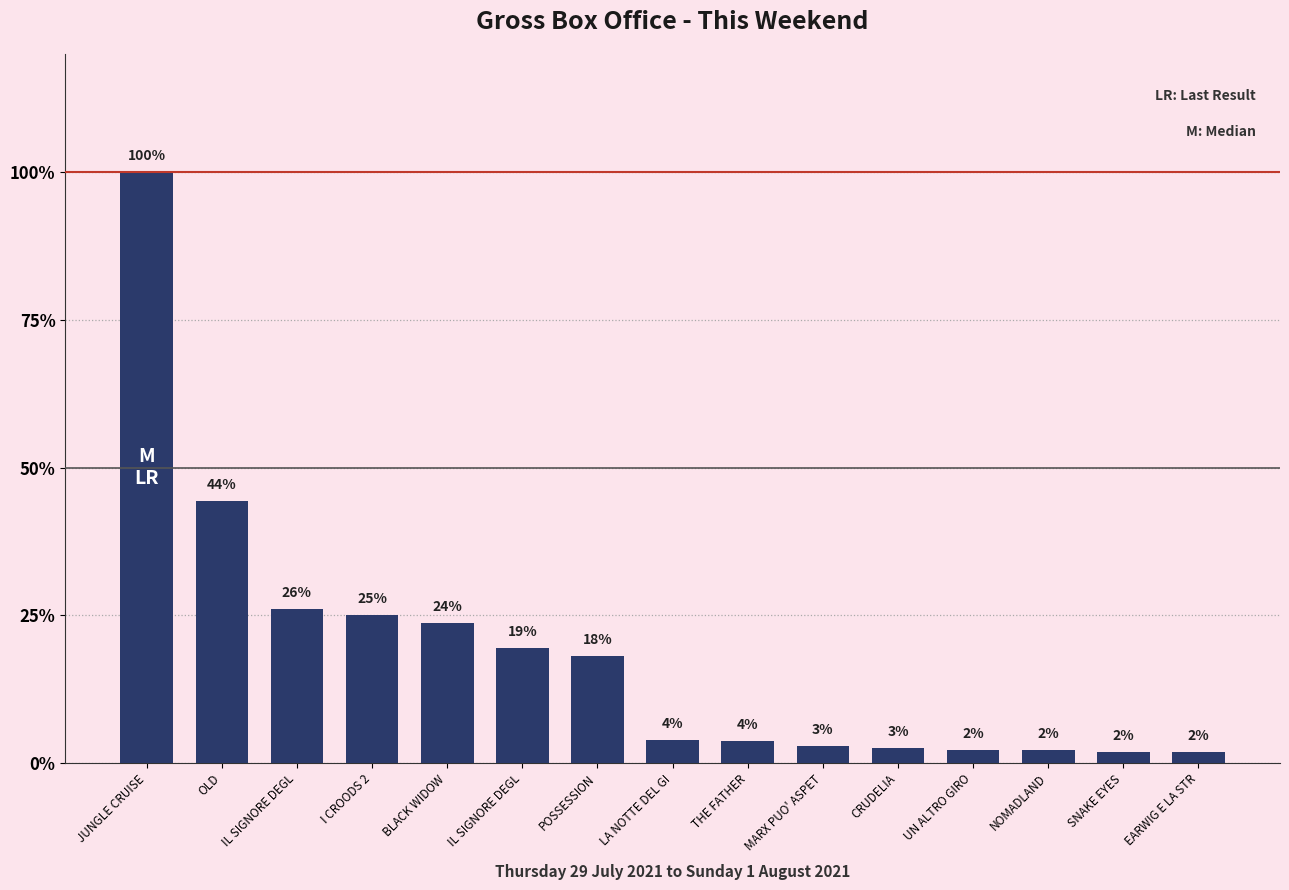

How many bars are there in total?

15